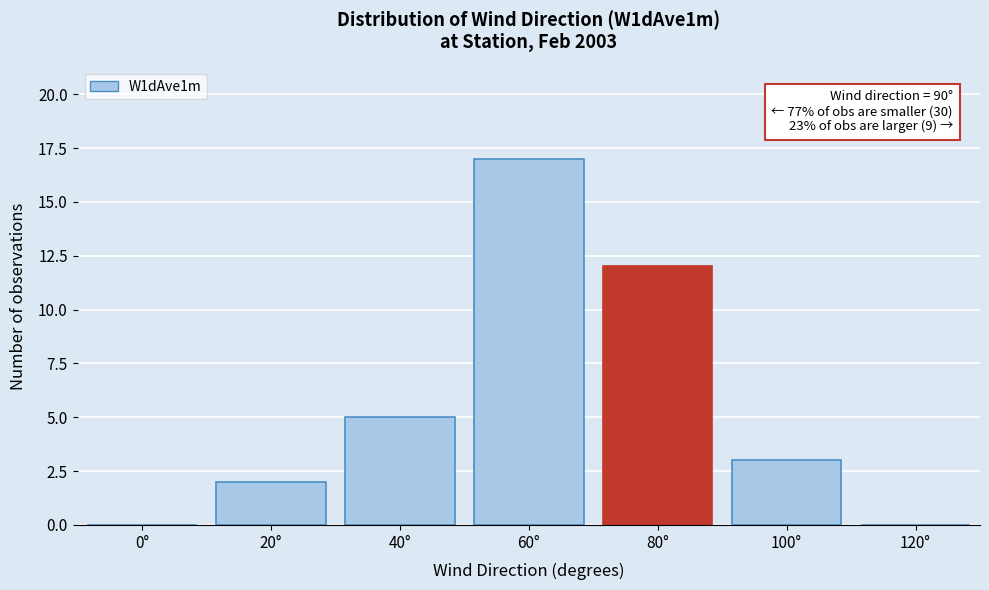

Reading left to right, transcribe all the data shown in this chart.

0°=0	20°=2	40°=5	60°=17	80°=12	100°=3	120°=0